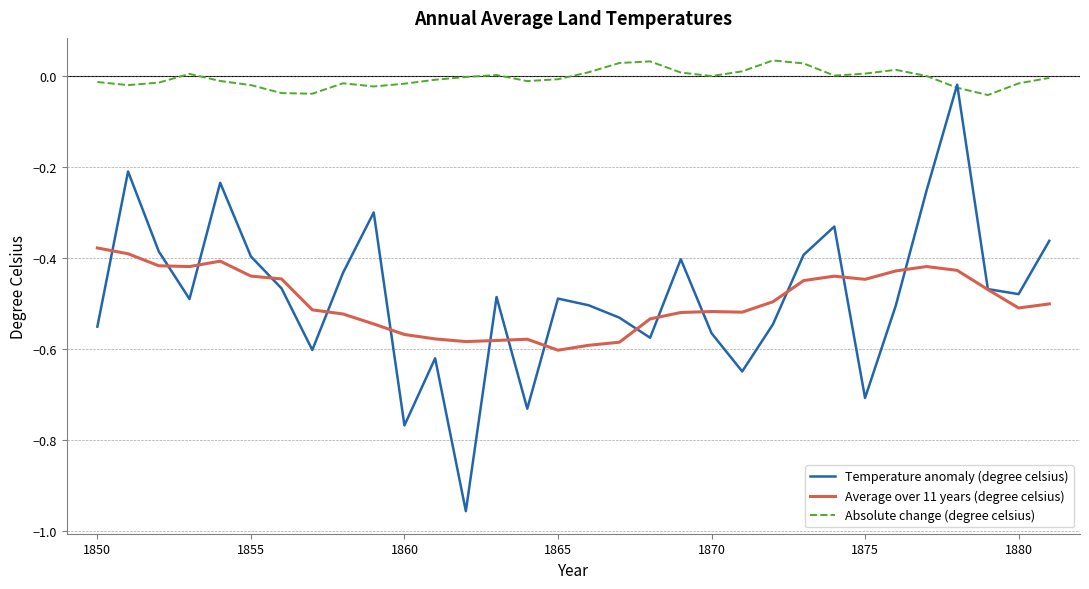

Rank the series by their maximum value, from highest to lowest.

Absolute change (degree celsius), Temperature anomaly (degree celsius), Average over 11 years (degree celsius)